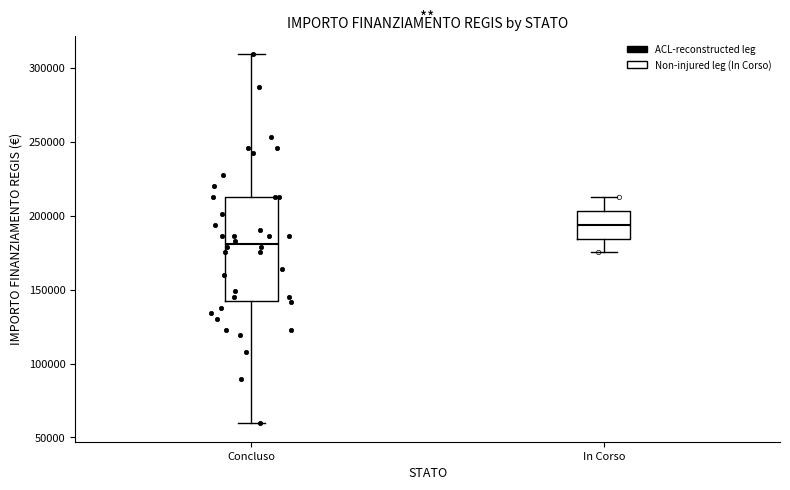

Comparing the boxes themselves (not the whiskers), which one is the tallest?

Concluso